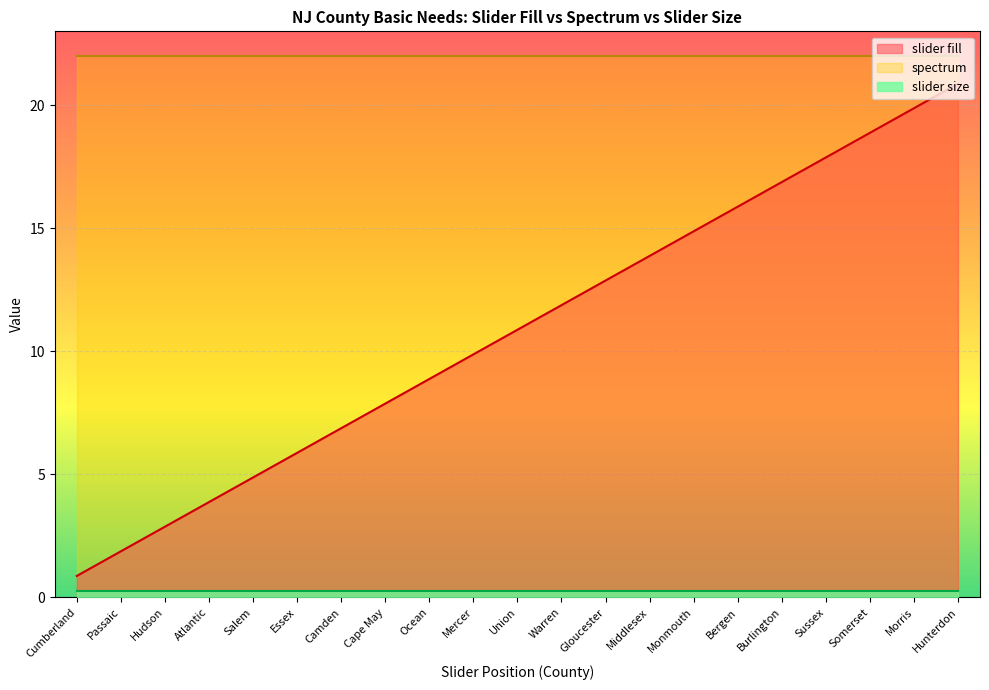

At how many categories does at least one series exceed 2?

21